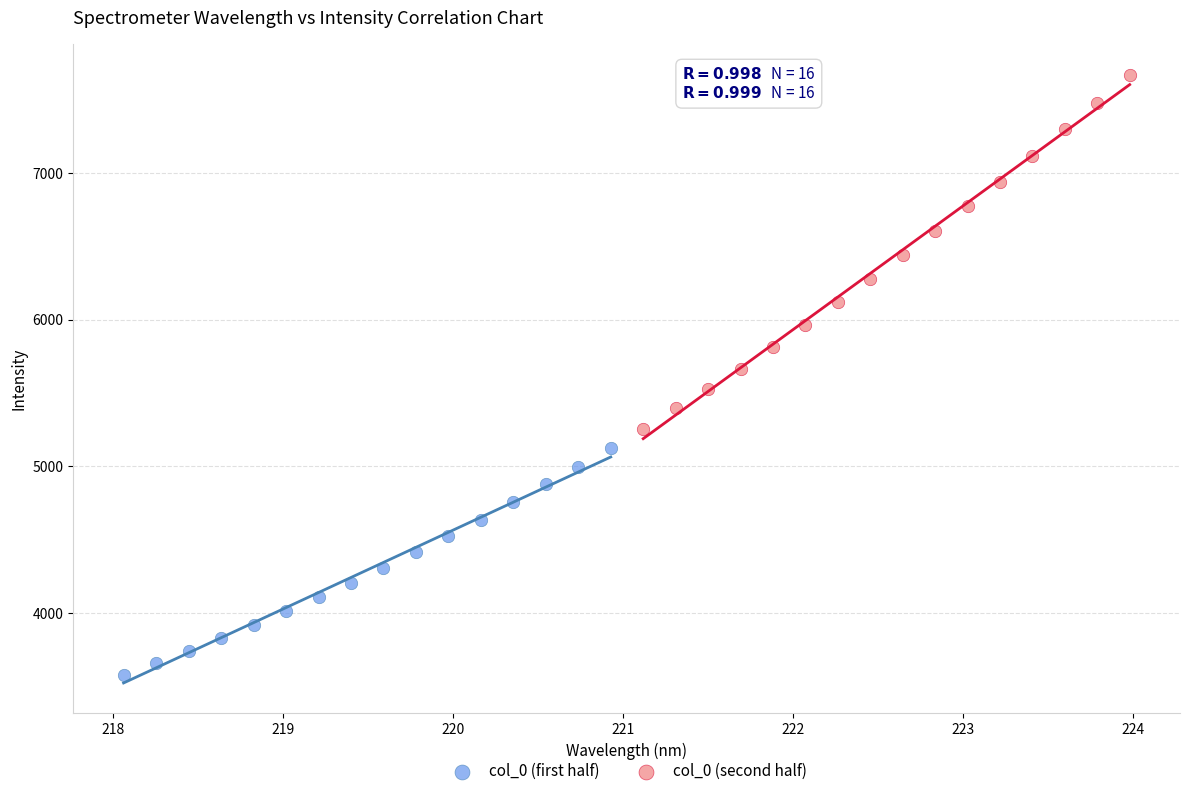

Which series reaches the minimum Y coordinate?

col_0 (first half)